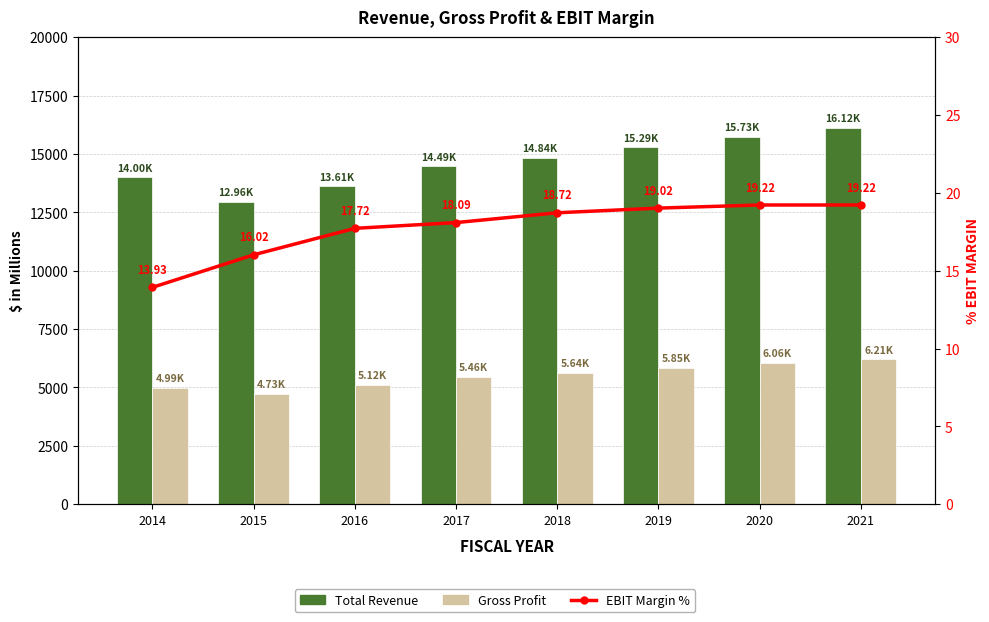

What is the minimum value shown in the chart?

13.9